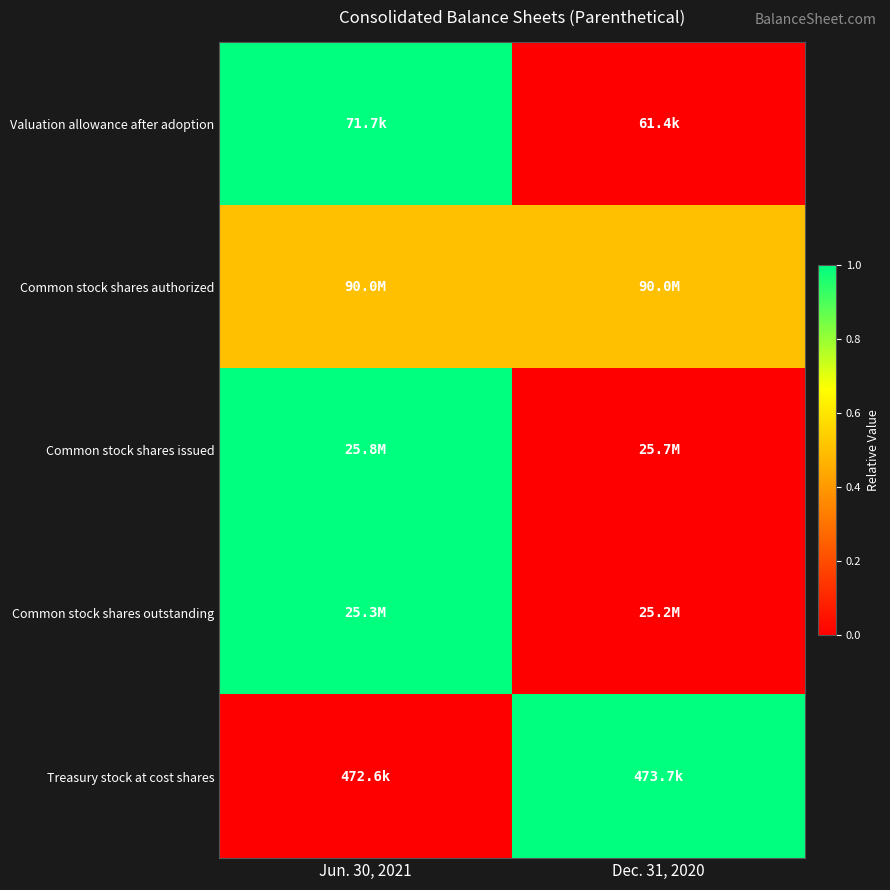

Which series has the widest spread of values?

Valuation allowance after adoption